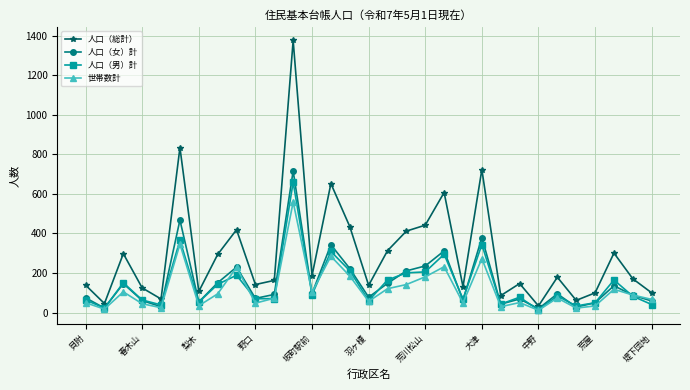

Which series ends up on top after the final intersection of 人口（女）計 and 人口（男）計?

人口（女）計